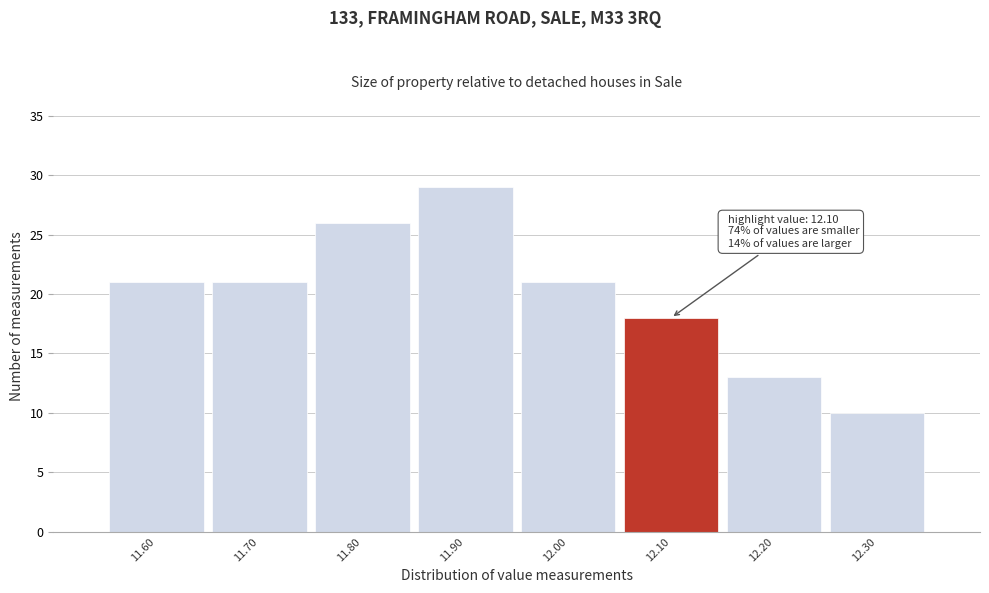

Over which range of the x-axis is the bar tallest?

11.85 to 11.95